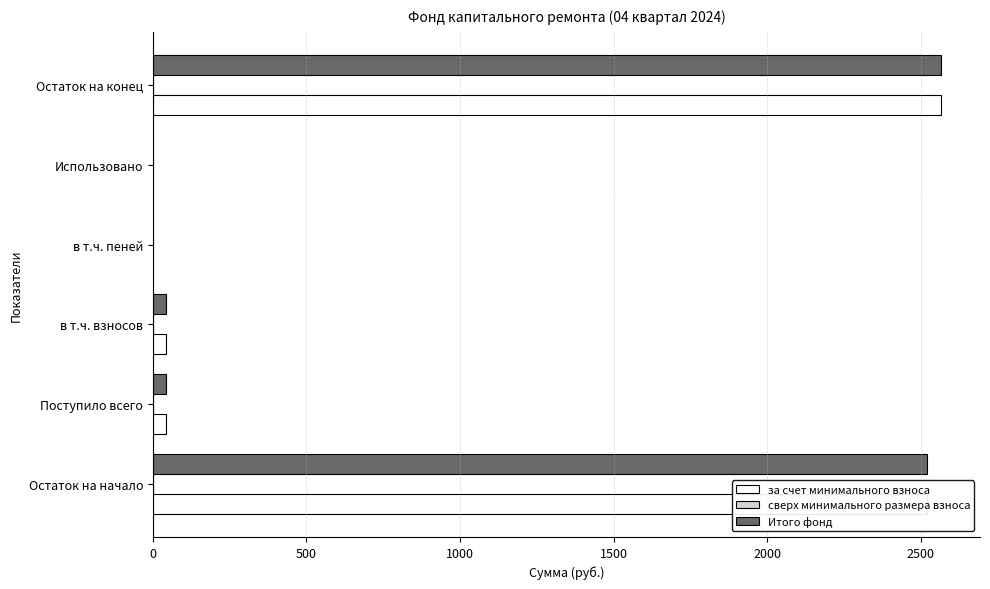

Is the value of за счет минимального взноса at Использовано greater than the value of Итого фонд at Остаток на конец?

No